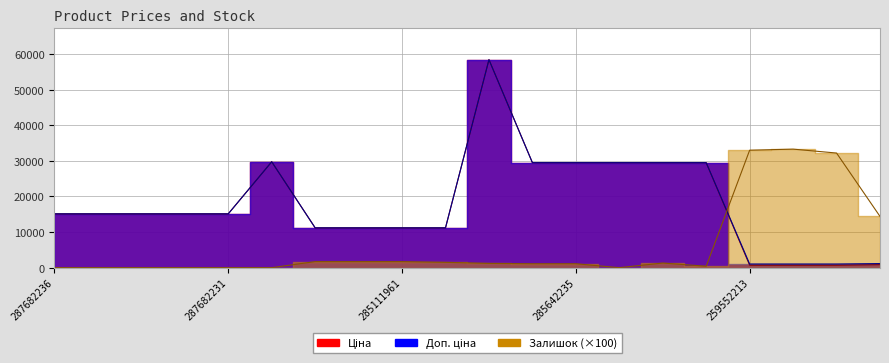

What is the difference between the maximum and minimum values in the Ціна series?

57732.8